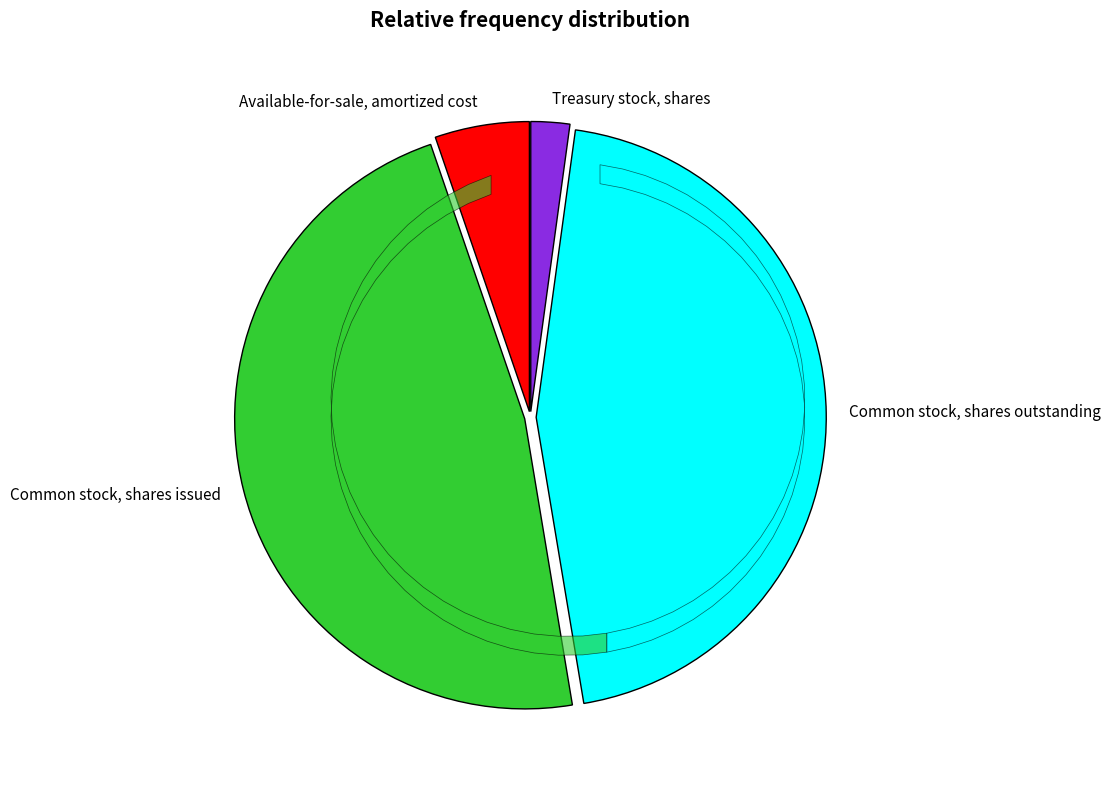

What portion of the pie excludes Common stock, shares outstanding?

54.8%